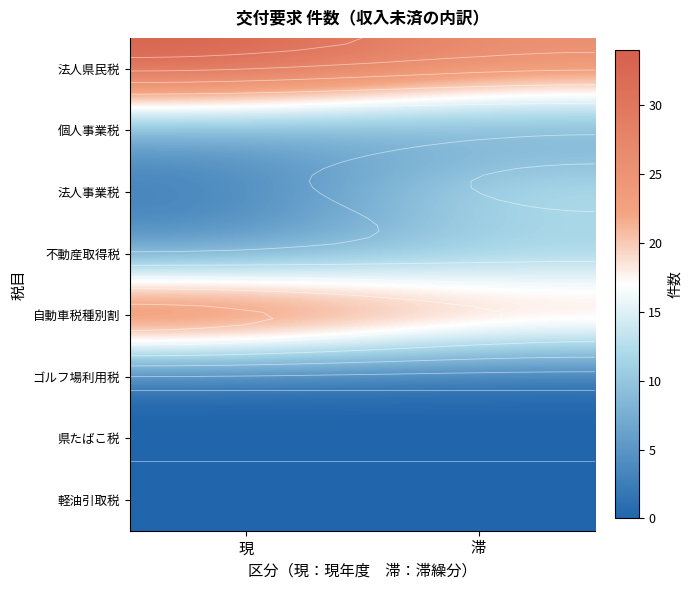

True or false: 不動産取得税 has a value of 16 at 滞.

False